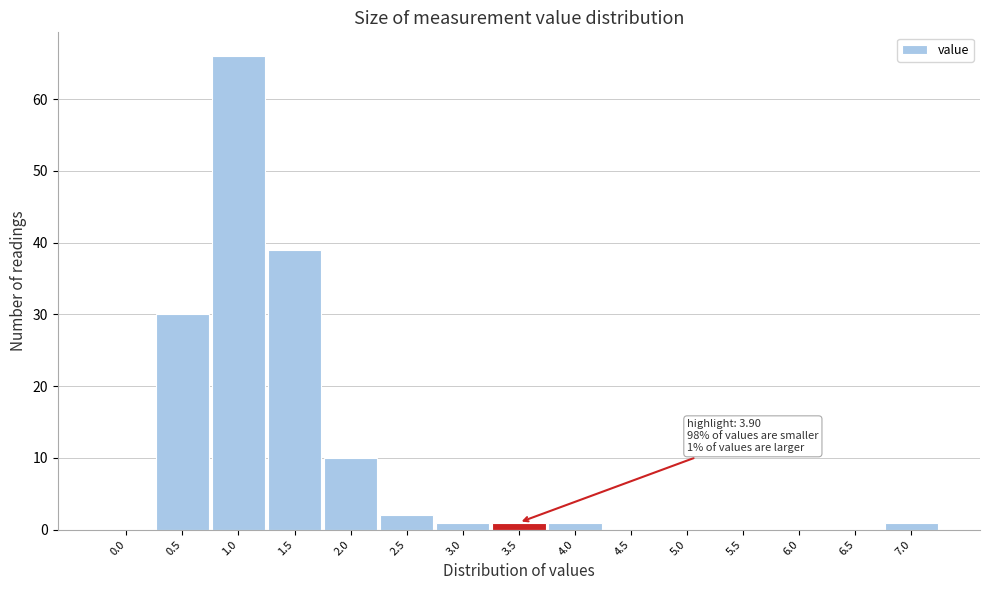

Reading left to right, extract all data points from this chart.

0.0=0	0.5=30	1.0=66	1.5=39	2.0=10	2.5=2	3.0=1	3.5=1	4.0=1	4.5=0	5.0=0	5.5=0	6.0=0	6.5=0	7.0=1